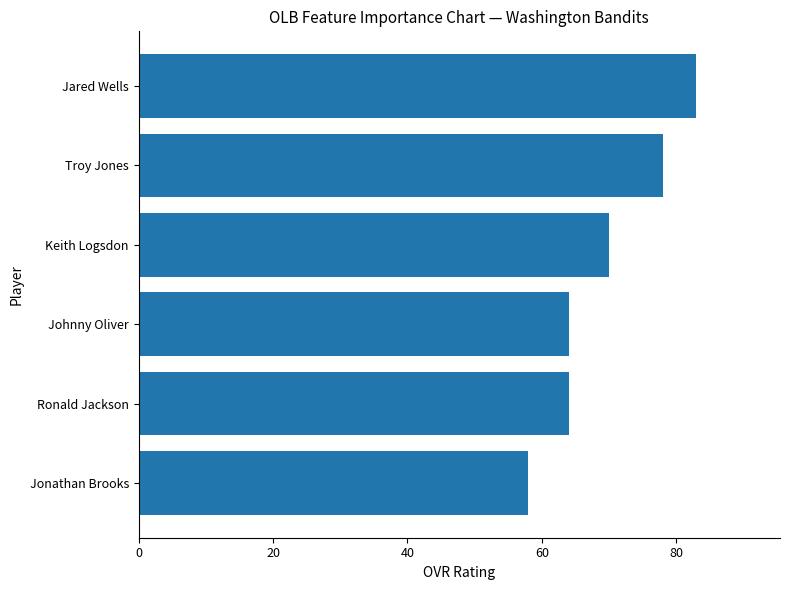

Is it true that the value at Johnny Oliver is 64?

True